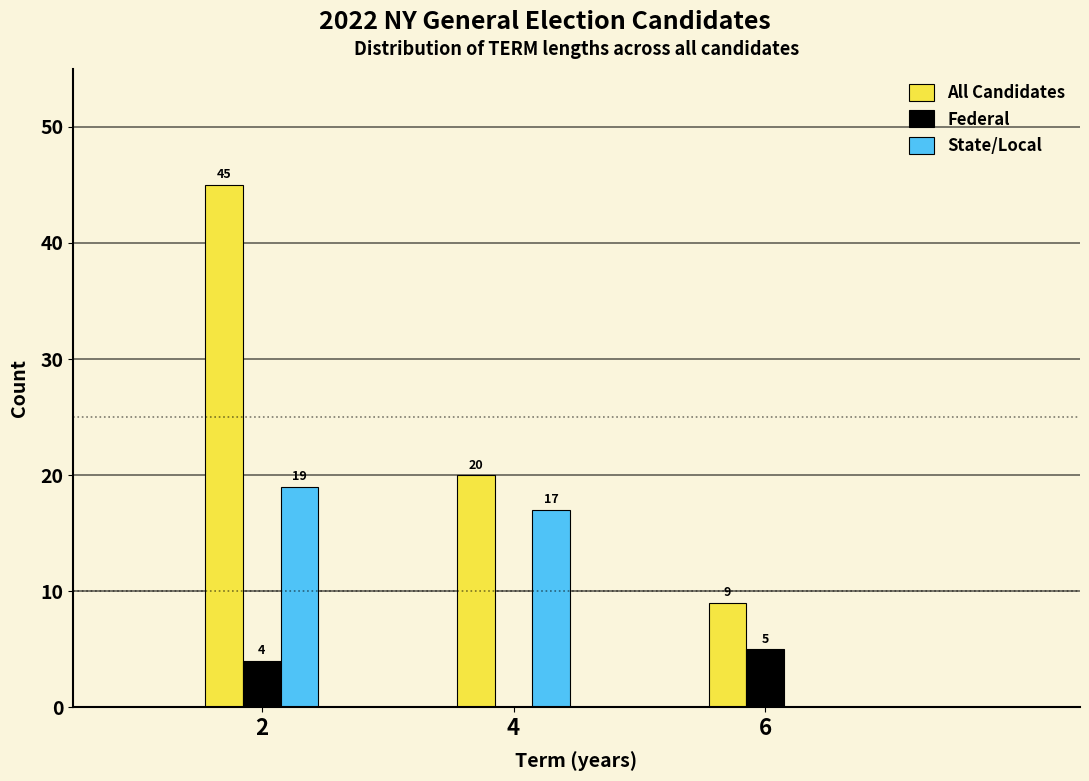

Reading right to left, list all the values displayed in this chart.

All Candidates: 6=9	4=20	2=45
Federal: 6=5	4=0	2=4
State/Local: 6=0	4=17	2=19